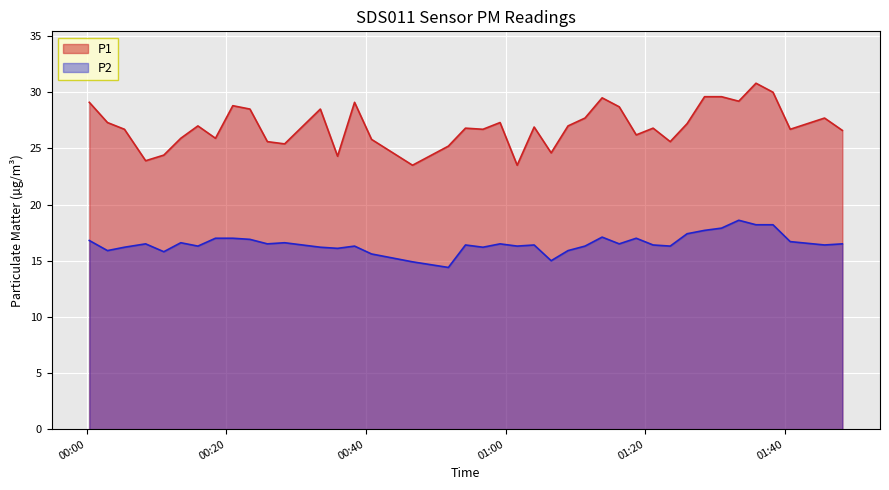

What is the highest value of the P2 series?

18.6